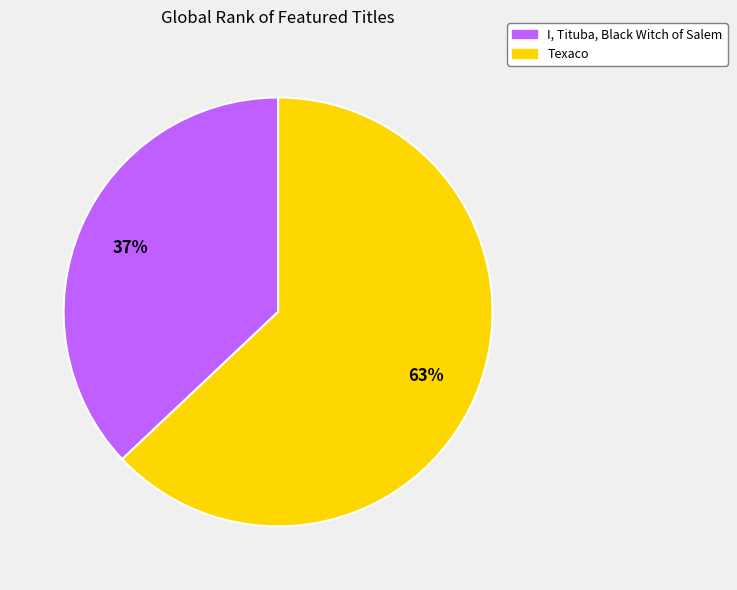

What percentage is the Texaco slice, to the nearest percent?

63%